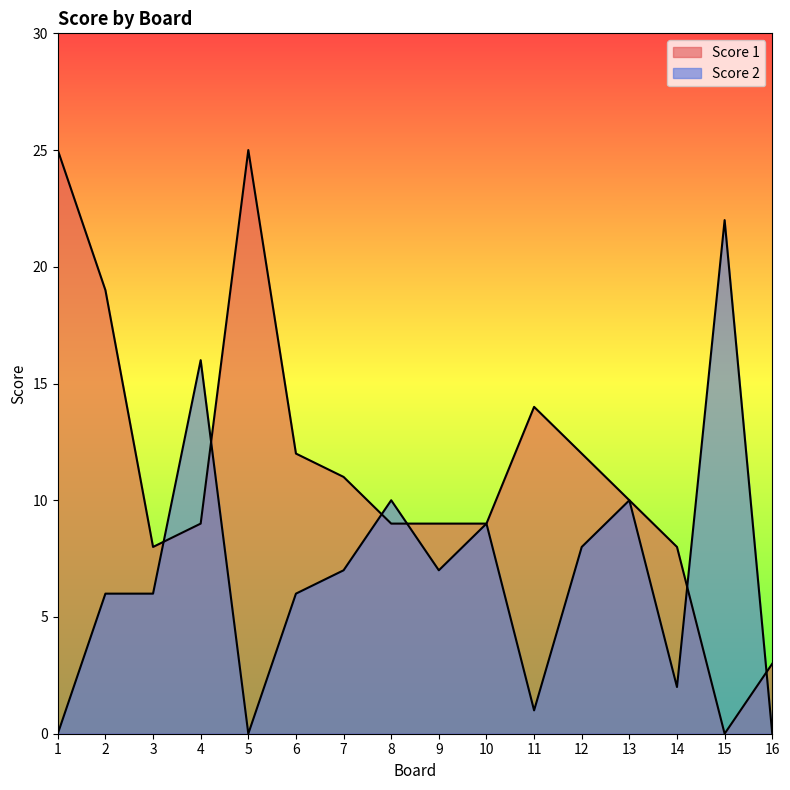

How many lines are shown in the chart?

2